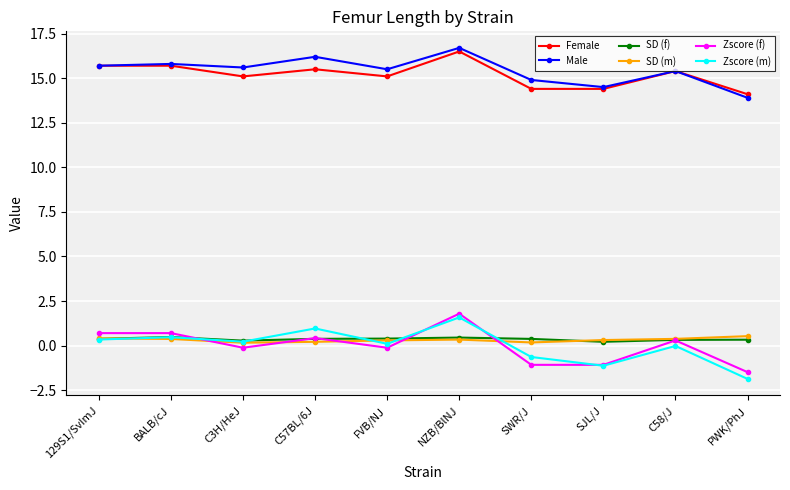

What is the sum of the Zscore (m) values at SJL/J and NZB/BlNJ?

0.5